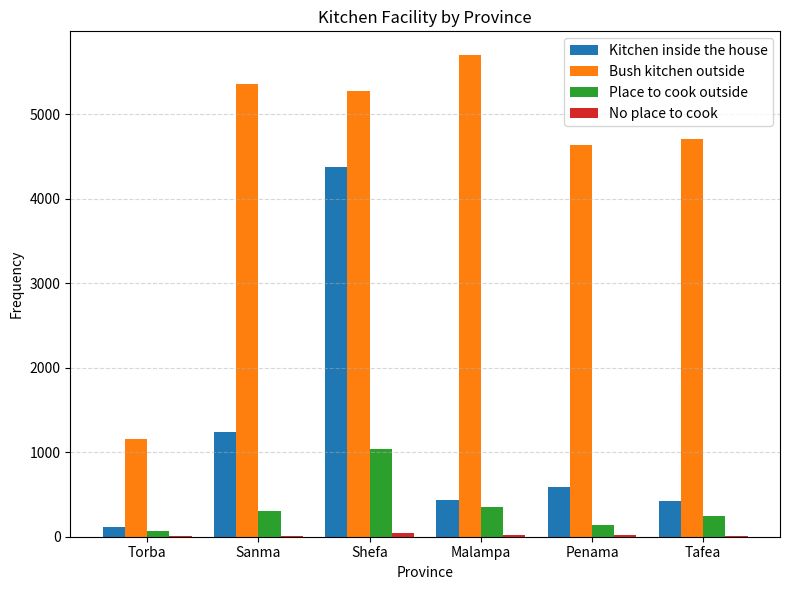

Which series changed the most between Sanma and Shefa?

Kitchen inside the house